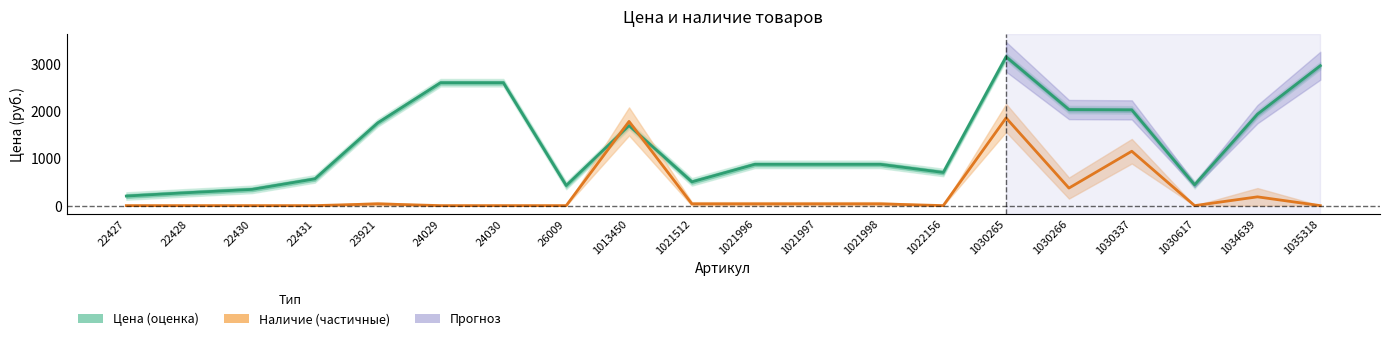

Between 22430 and 1022156, which is larger?

1022156